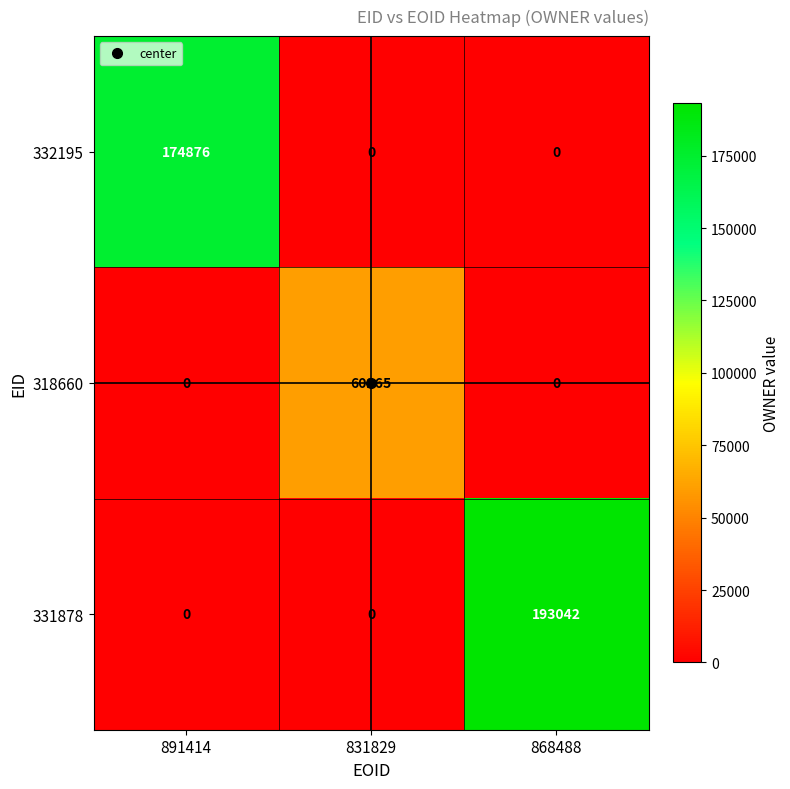

Rank the series by their maximum value, from highest to lowest.

331878, 332195, 318660